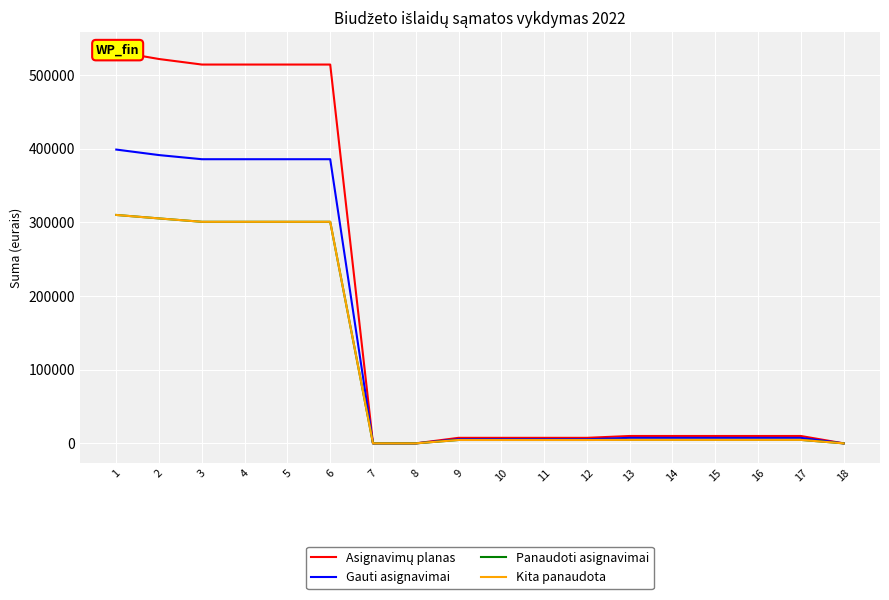

Which series has the largest total across all categories?

Asignavimų planas